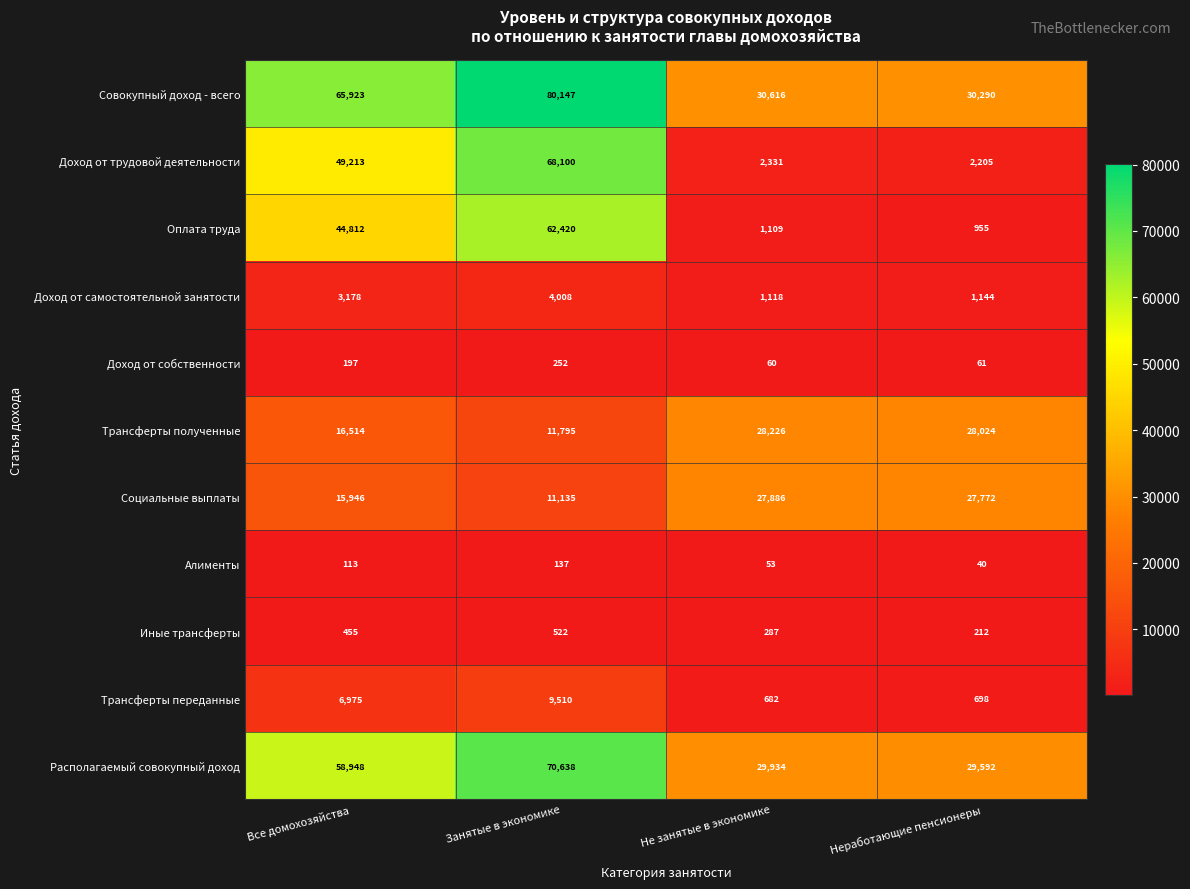

Rank the series by their maximum value, from lowest to highest.

Алименты, Доход от собственности, Иные трансферты, Доход от самостоятельной занятости, Трансферты переданные, Социальные выплаты, Трансферты полученные, Оплата труда, Доход от трудовой деятельности, Располагаемый совокупный доход, Совокупный доход - всего